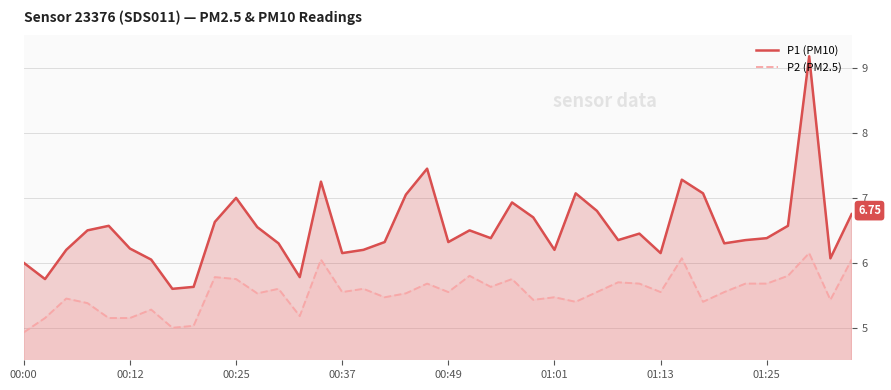

Which series has the largest range (max minus min)?

P1 (PM10)